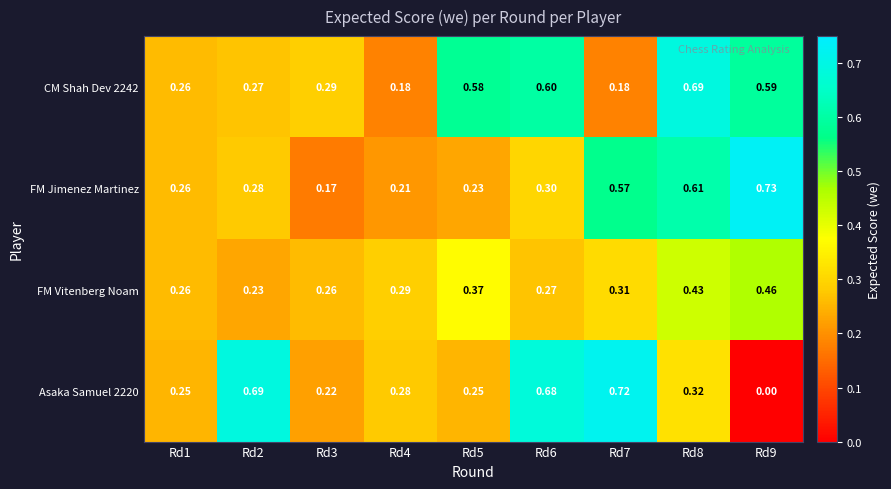

List the series in order of their peak value, highest first.

FM Jimenez Martinez, Asaka Samuel 2220, CM Shah Dev 2242, FM Vitenberg Noam